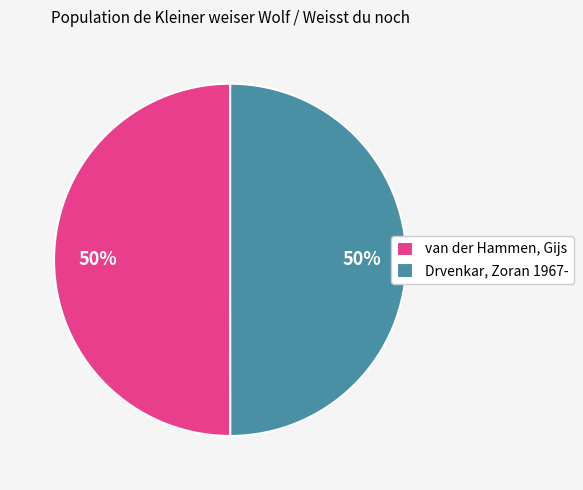

Is it true that Drvenkar, Zoran 1967- is 50% of the pie?

True